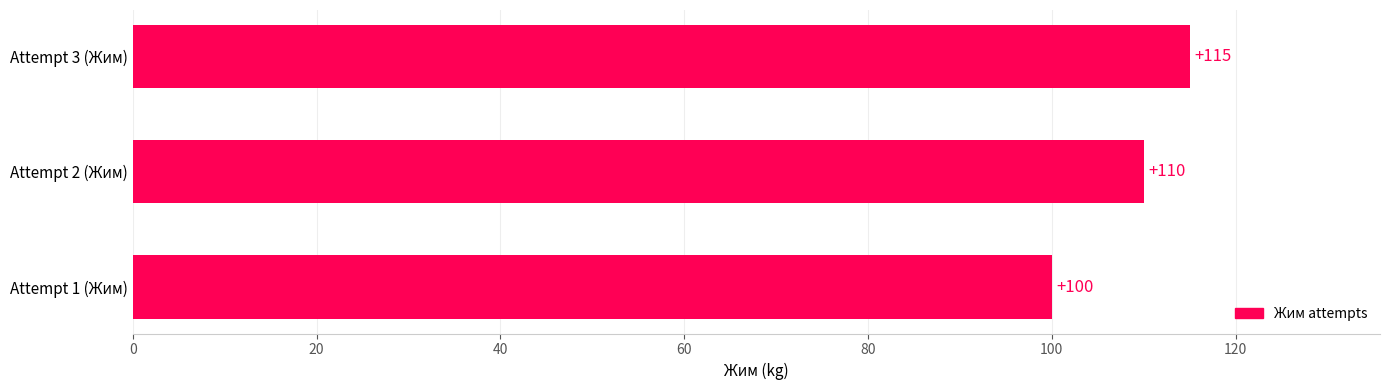

What is the sum of all values?

325